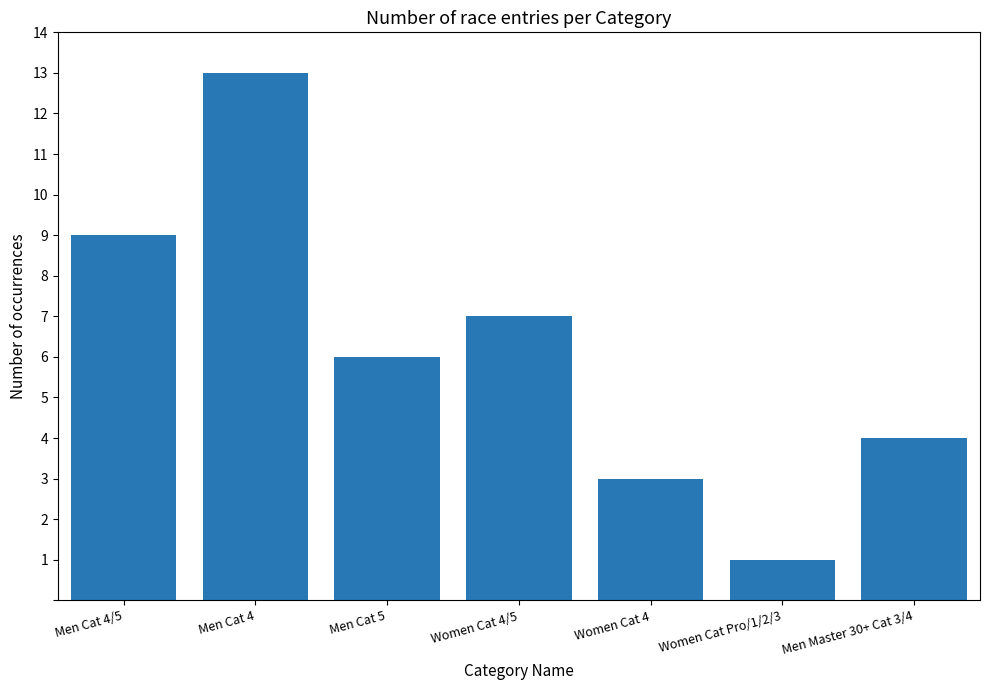

What is the change in value from Men Cat 4 to Women Cat 4?

-10